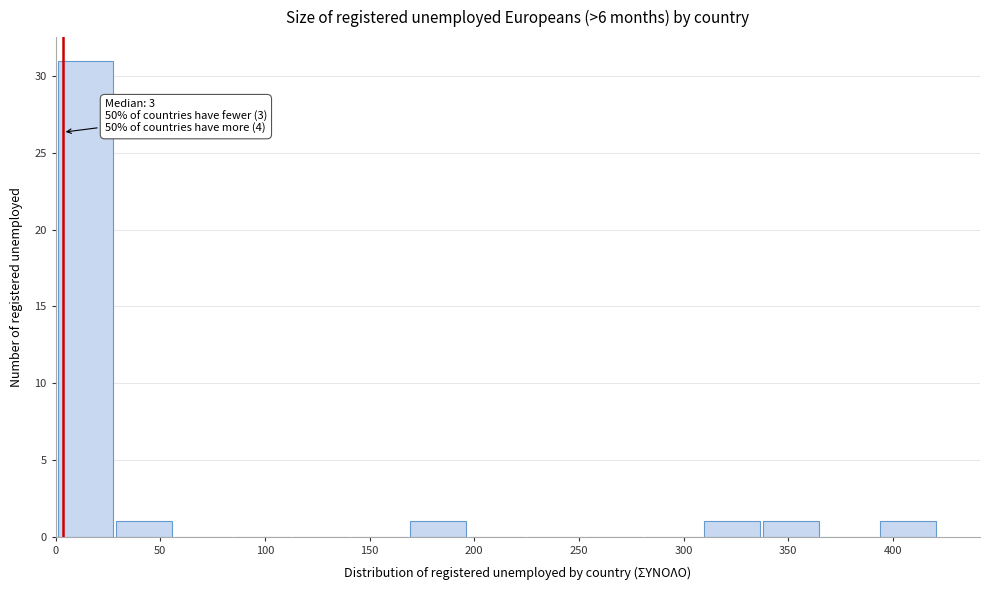

Which range on the x-axis has the tallest bar?

0 to 30